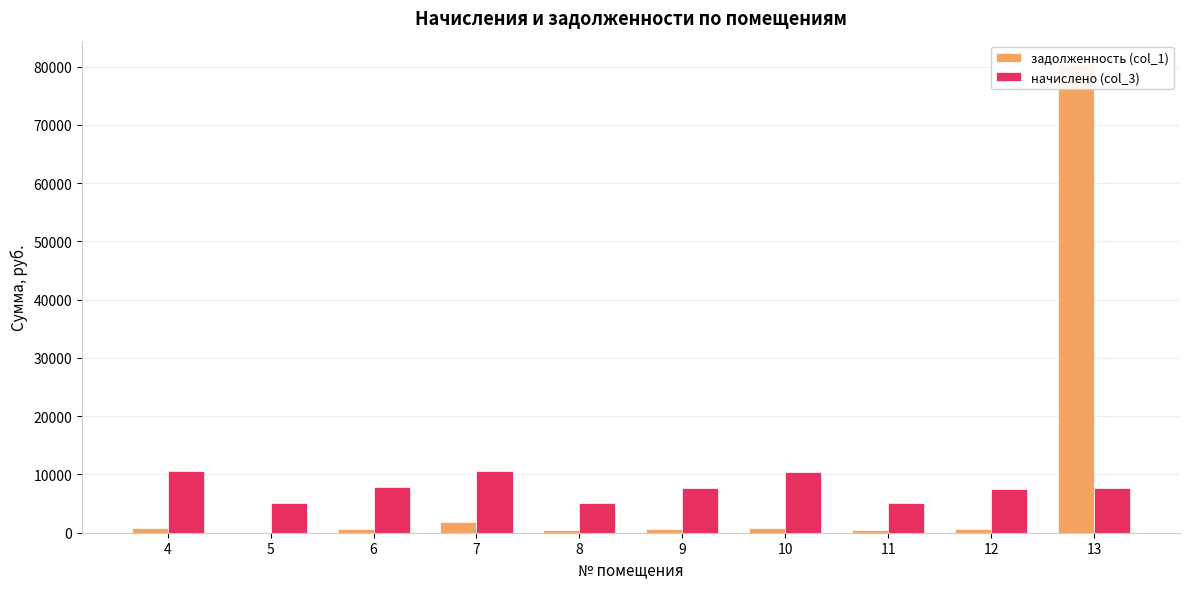

Does the chart contain any negative values?

No